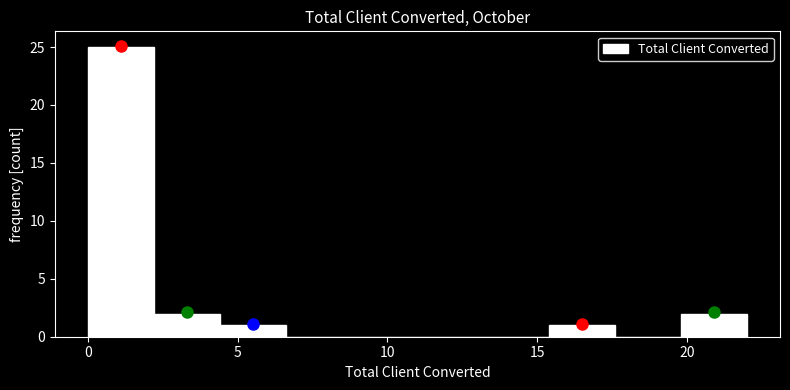

Reading left to right, list every bar in this chart as the range it spans on the x-axis followed by its height. Neither the bar edges nor the heights are printed on the chart, so give them approximately, as read against the axes.

0.0 to 2.2: 25
2.2 to 4.4: 2
4.4 to 6.6: 1
6.6 to 8.8: 0
8.8 to 11.0: 0
11.0 to 13.2: 0
13.2 to 15.4: 0
15.4 to 17.6: 1
17.6 to 19.8: 0
19.8 to 22.0: 2